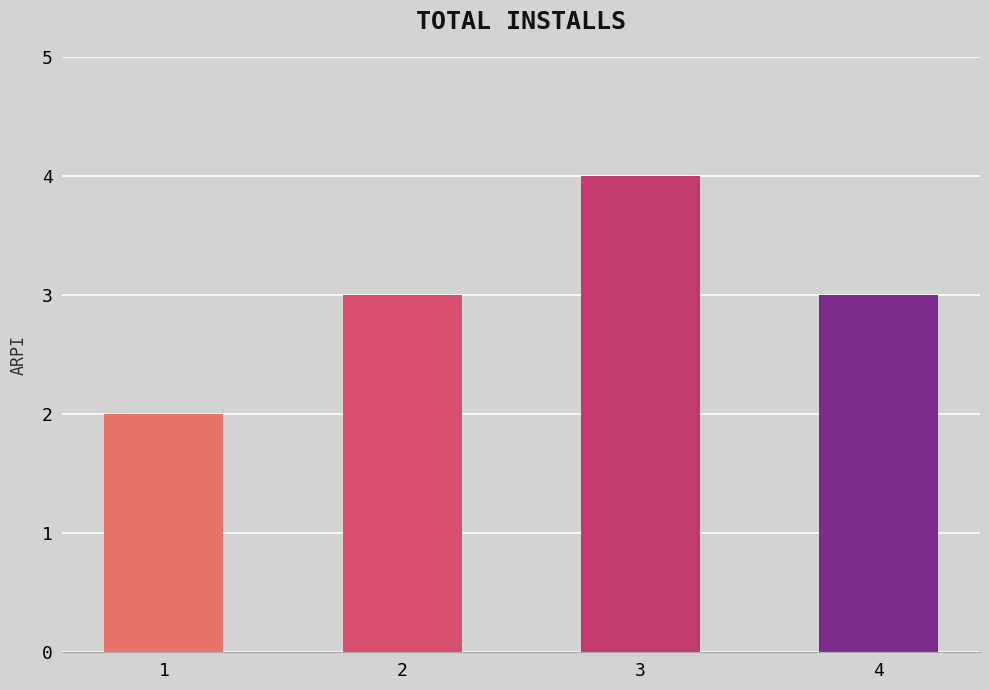

Reading left to right, extract all data points from this chart.

2	3	4	3